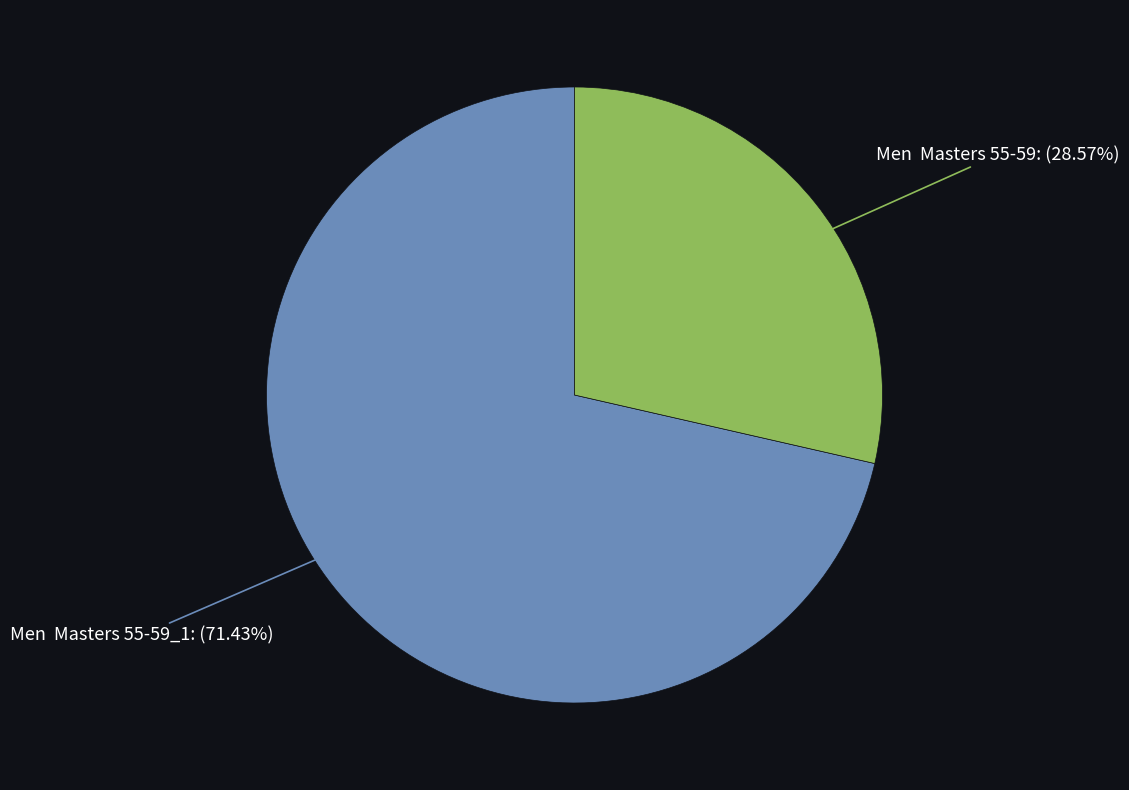

Rank the categories by value from lowest to highest.

Men Masters 55-59: (28.57%), Men Masters 55-59_1: (71.43%)